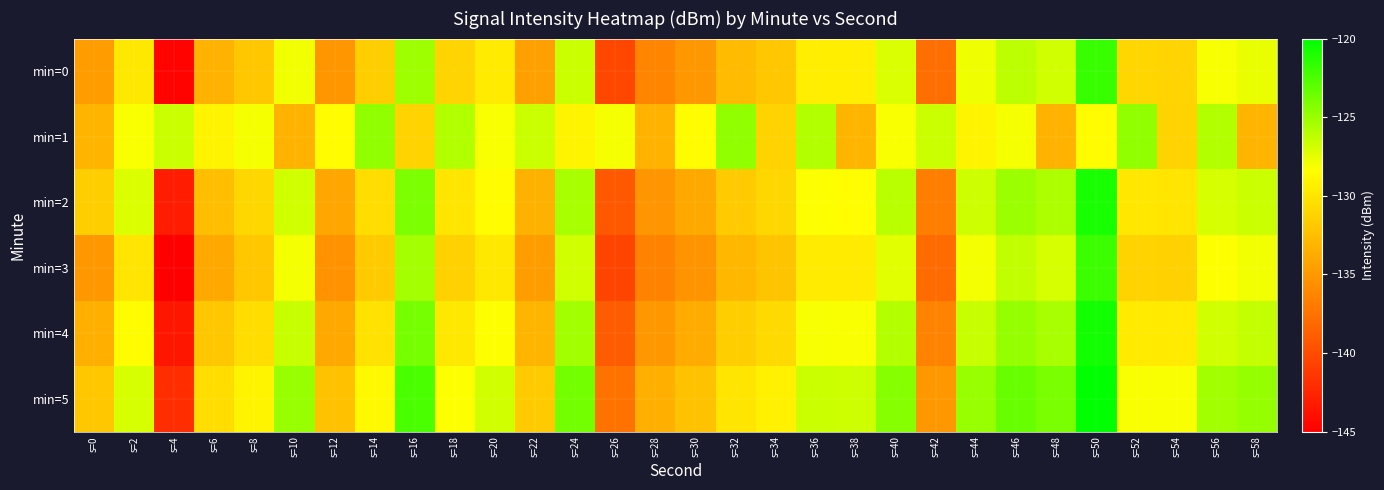

Between s=44 and s=38, which is larger?

s=44